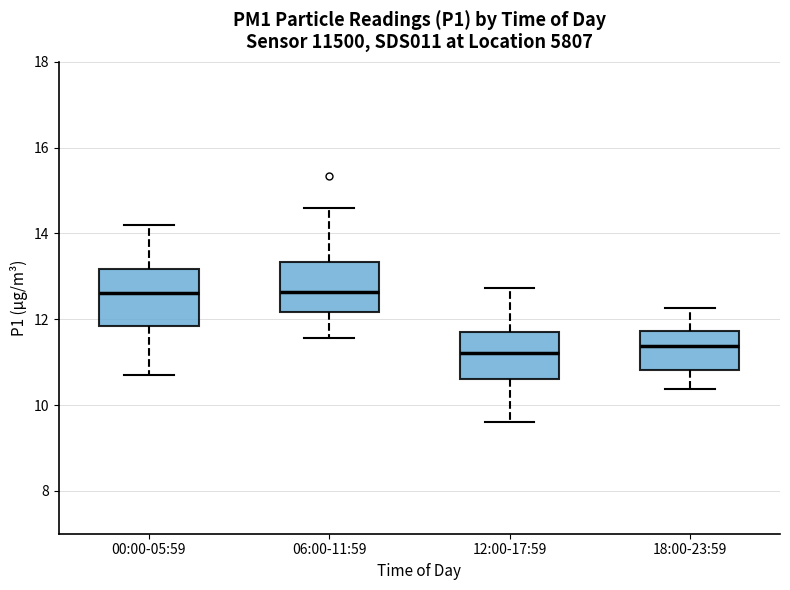

Where is the upper edge of the box for 06:00-11:59 on the y-axis? The values are not printed on the chart, so give them approximately, as read against the axis.

13.4